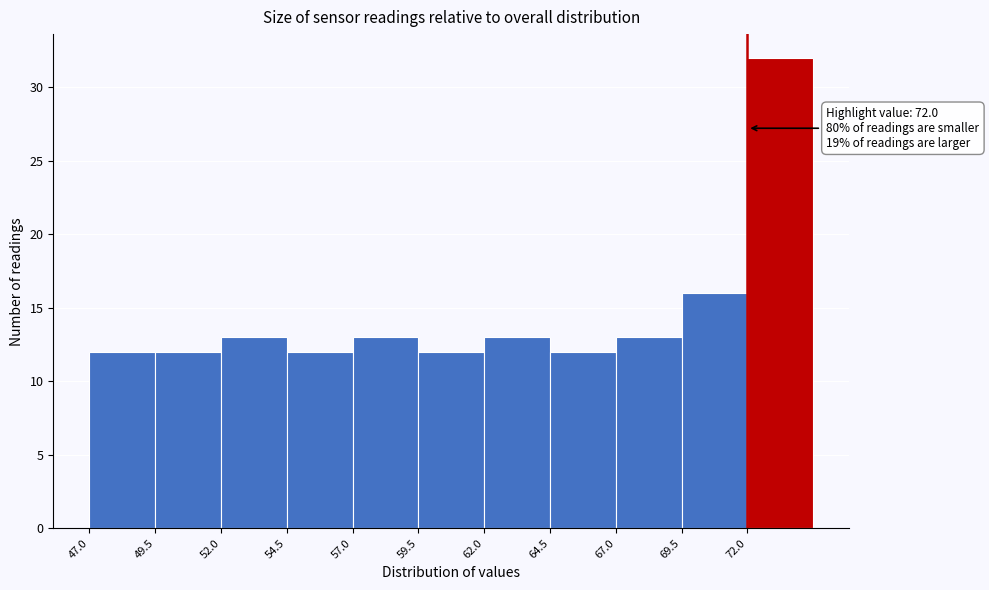

Which range on the x-axis has the tallest bar?

72.0 to 74.5